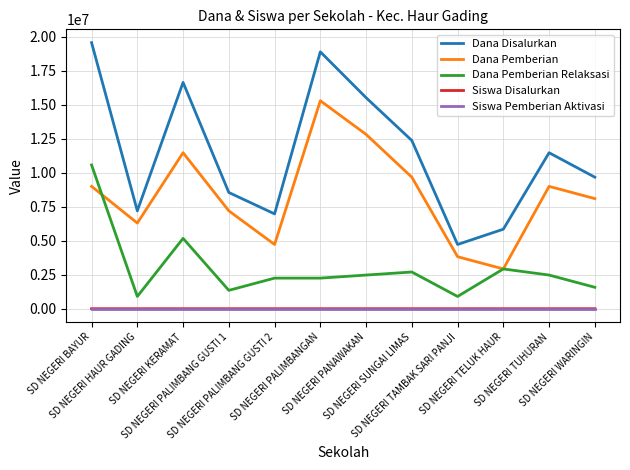

The value of Dana Disalurkan at SD NEGERI TUHURAN is 18187145. True or false?

False